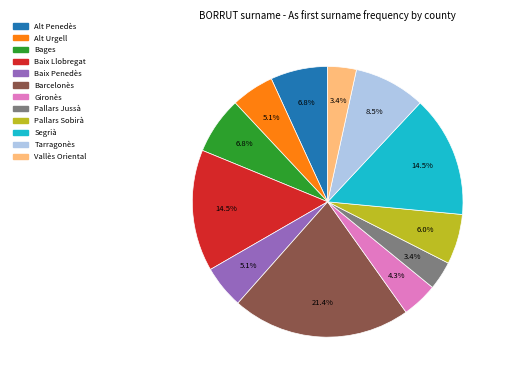

What percentage is the Gironès slice, to the nearest percent?

4%